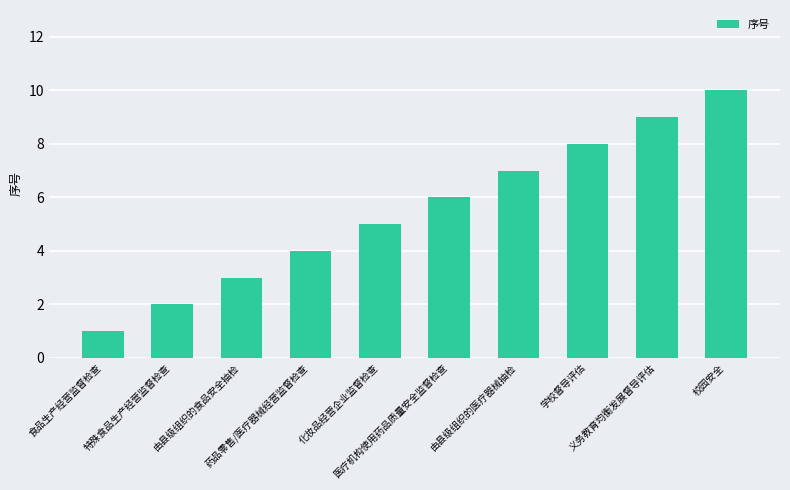

What is the maximum value shown in the chart?

10